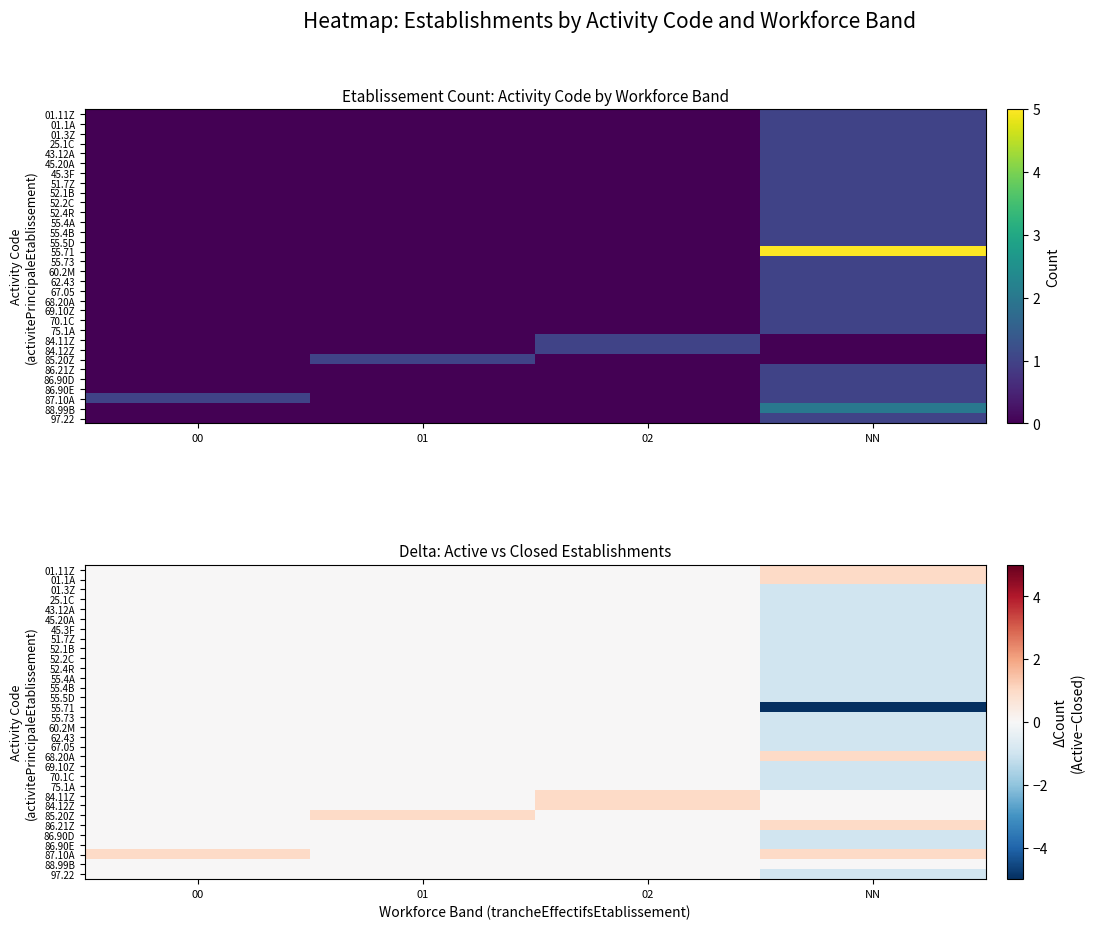

At how many categories does at least one series exceed -2?

4